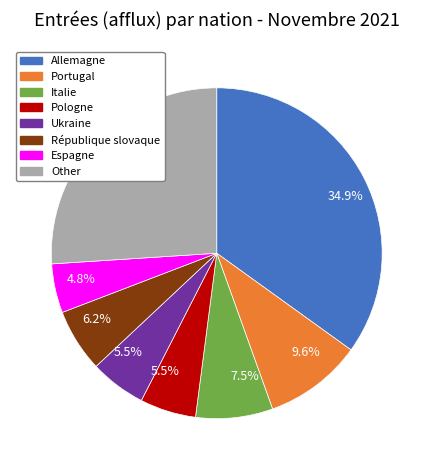

Does any single category account for the majority?

No